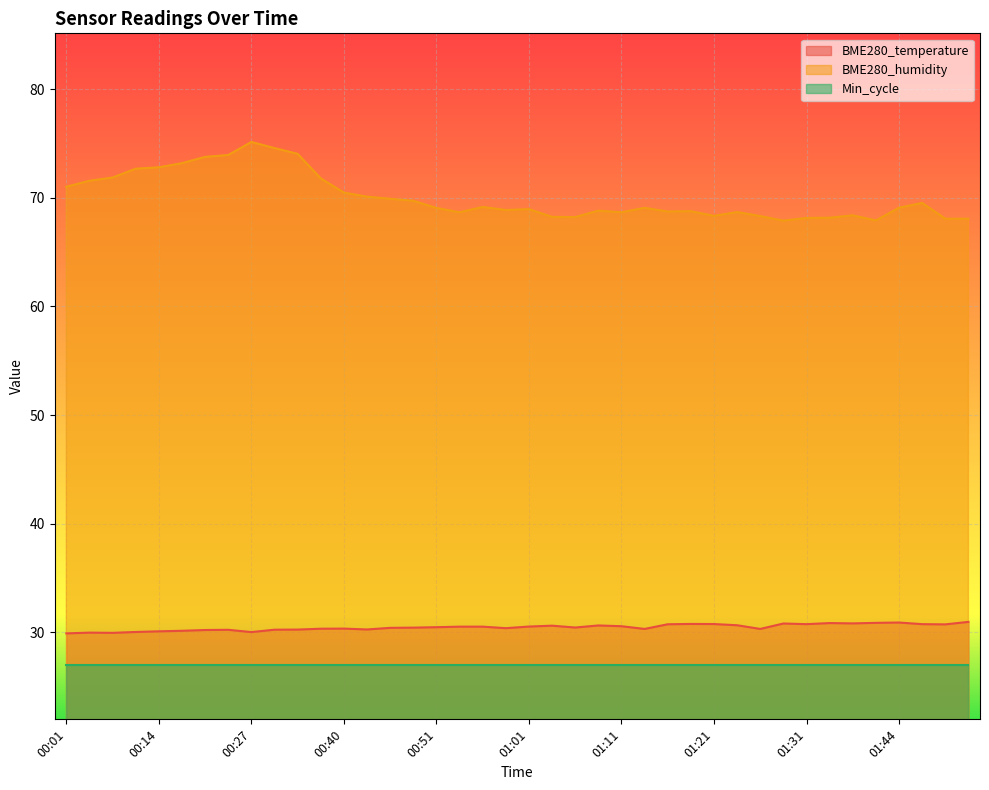

In BME280_humidity, how many points are higher than both neighbors (excluding endpoints)?

9